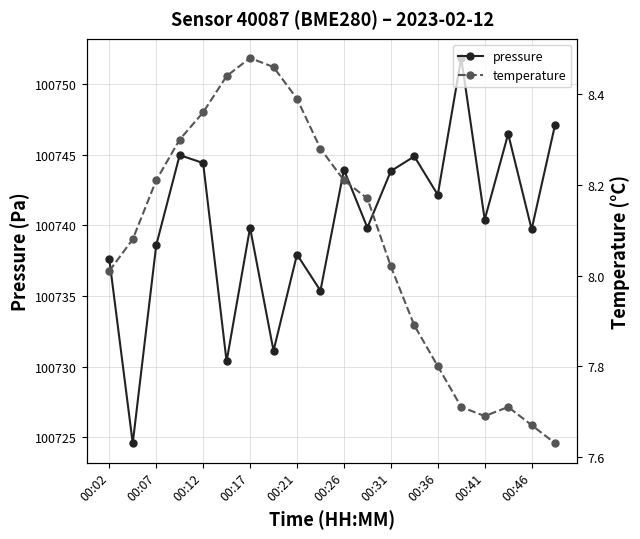

True or false: pressure has more than 0 points higher than both neighbors.

True